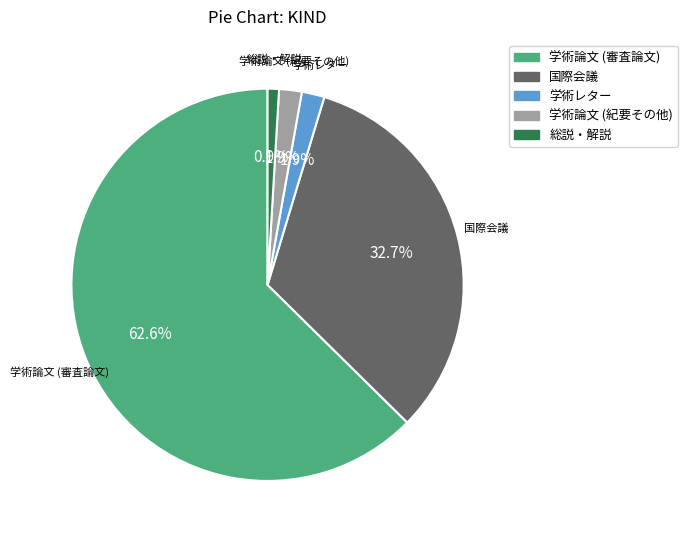

What is the ratio of the value at 総説・解説 to the value at 学術論文 (紀要その他)?

0.5